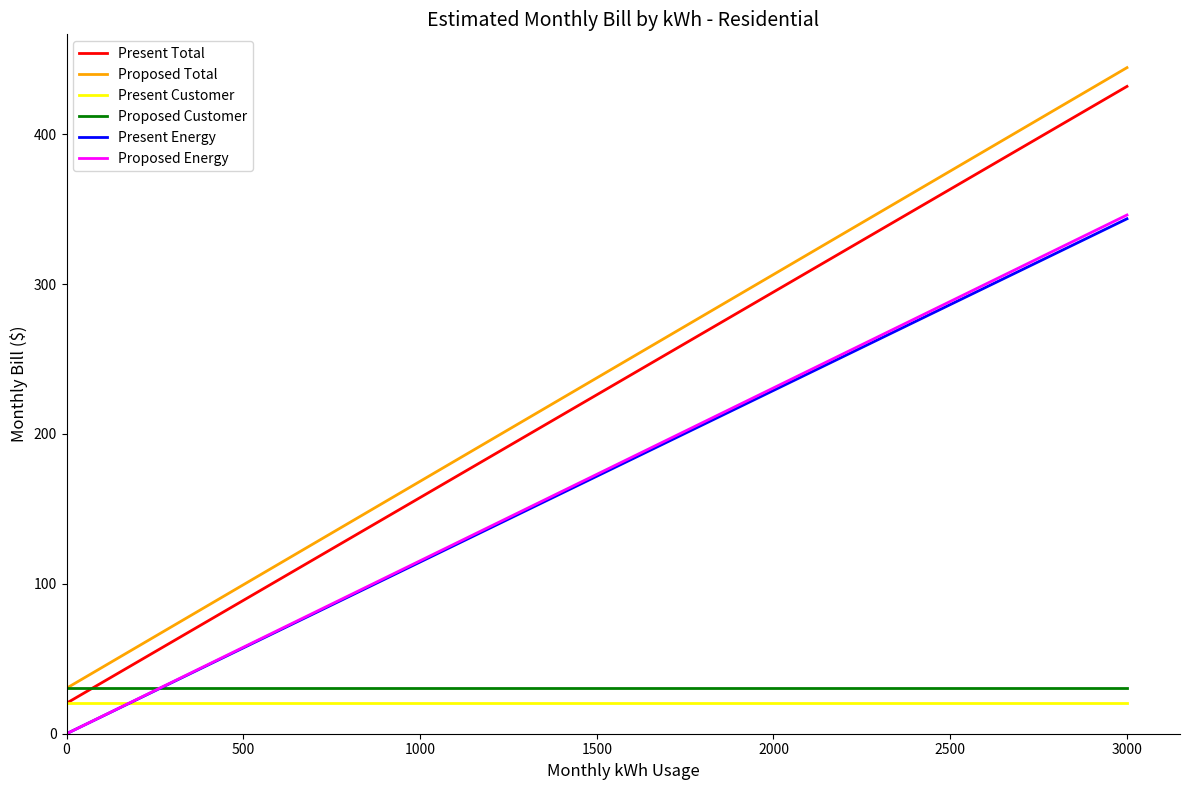

At how many categories does at least one series exceed 97?

26